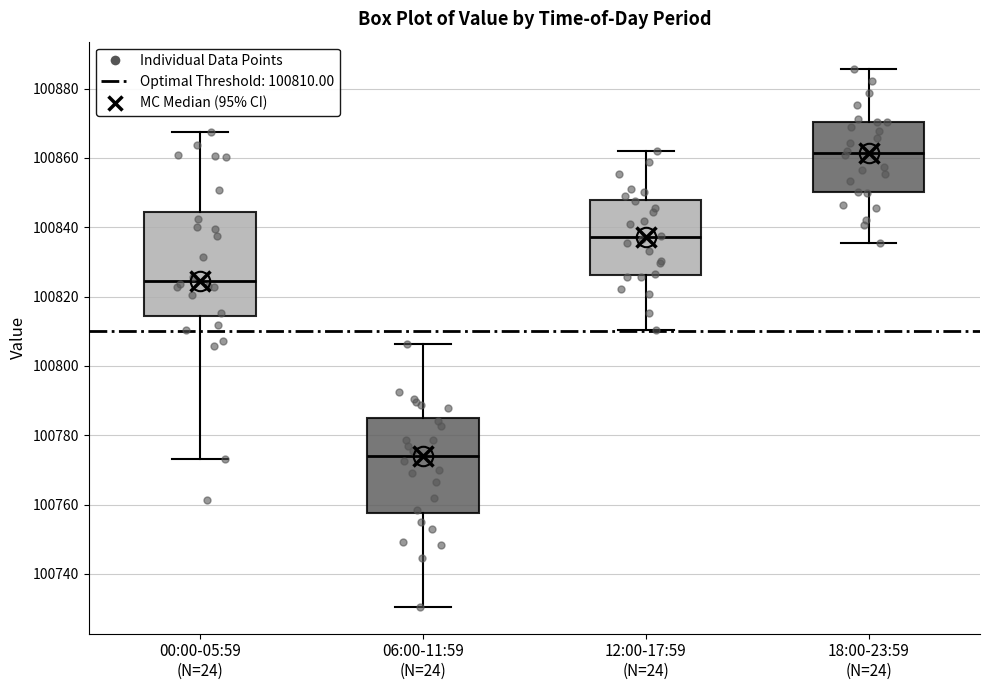

Where is the lower edge of the box for 00:00-05:59 (N=24) on the y-axis? The values are not printed on the chart, so give them approximately, as read against the axis.

100814